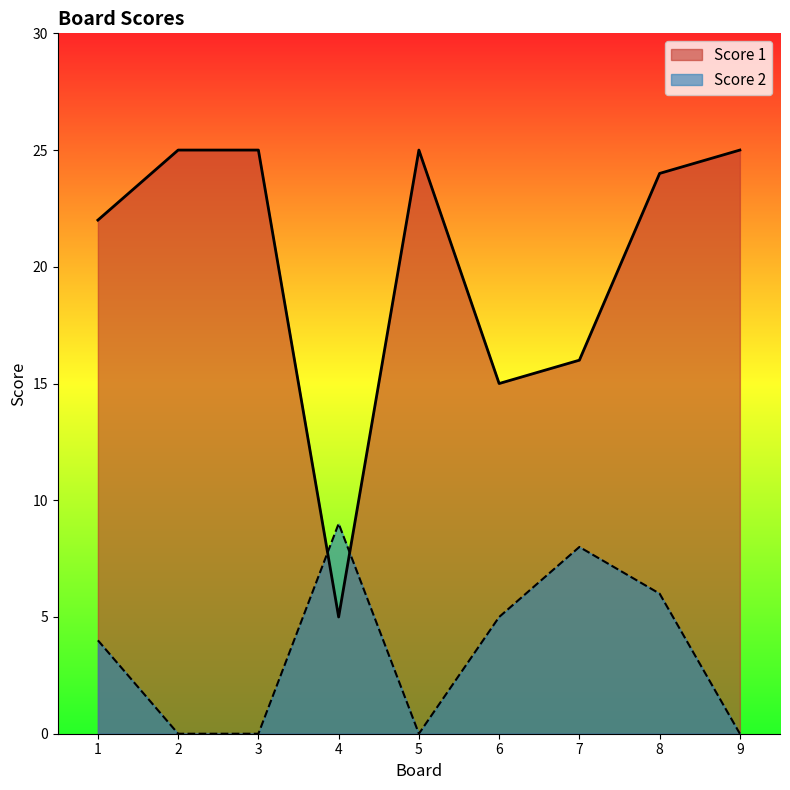

Reading left to right, extract all data points from this chart.

Score 1: 1=22	2=25	3=25	4=5	5=25	6=15	7=16	8=24	9=25
Score 2: 1=4	2=0	3=0	4=9	5=0	6=5	7=8	8=6	9=0